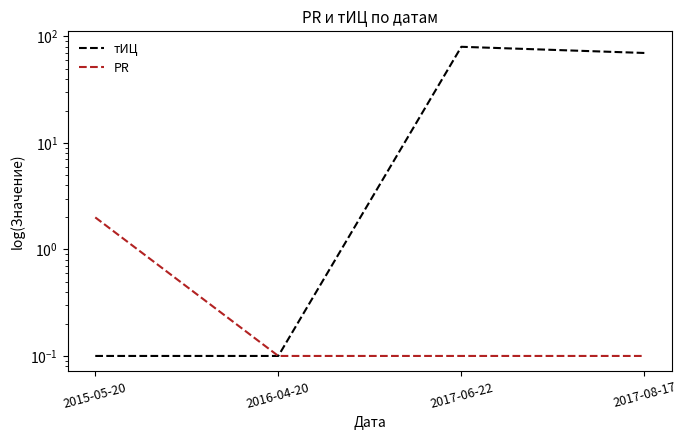

Is this an area chart (filled region under the line)?

No